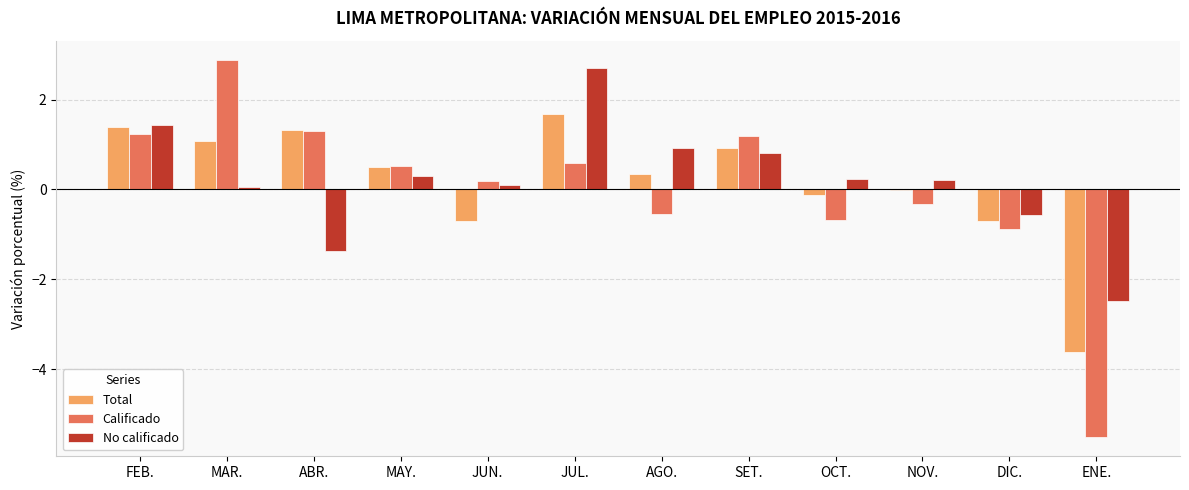

True or false: Total has a value of 1.3 at ABR..

True